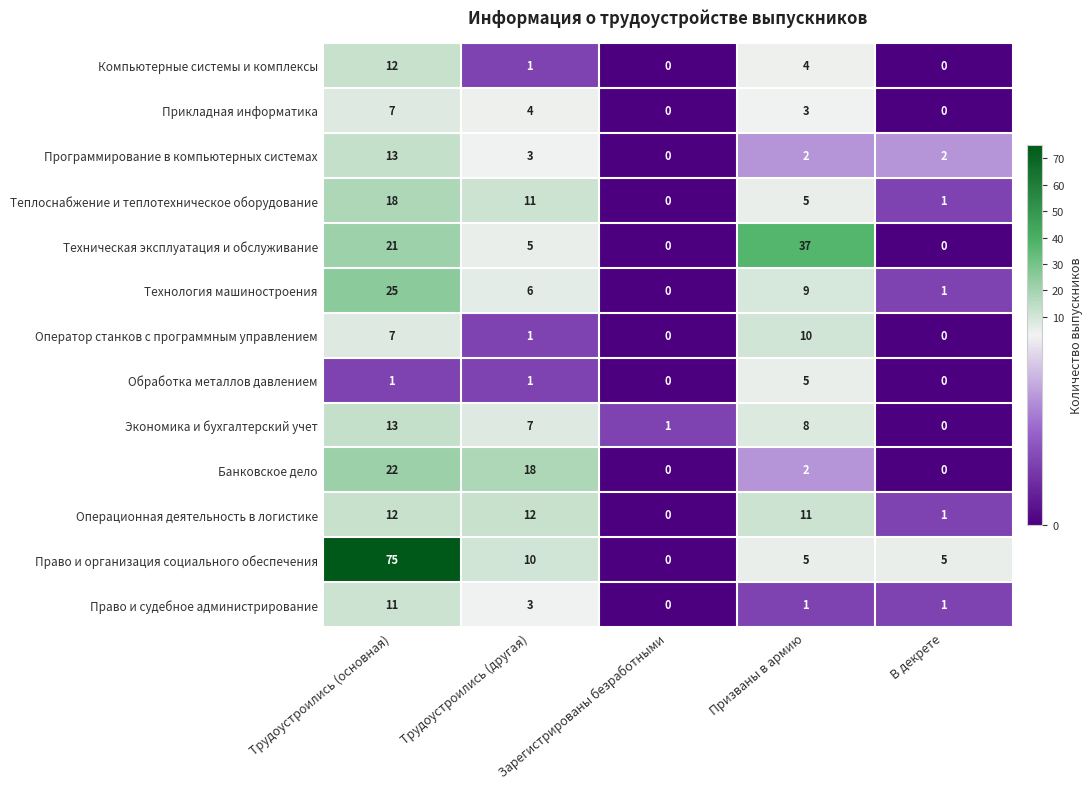

The value of Технология машиностроения at Зарегистрированы безработными is 0. True or false?

True